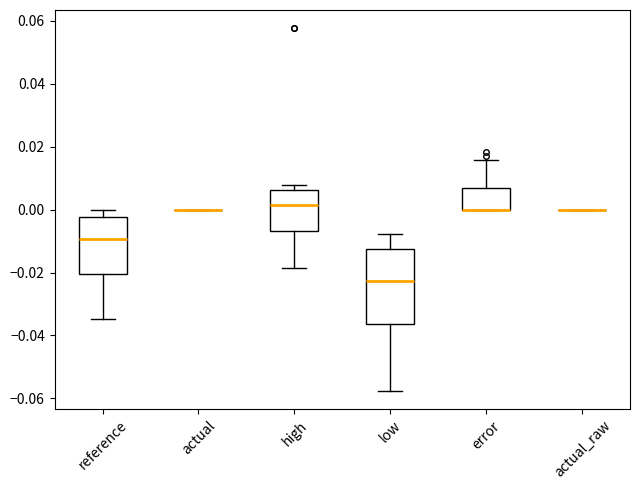

Which box is the tallest, from its lower edge to its upper edge?

low